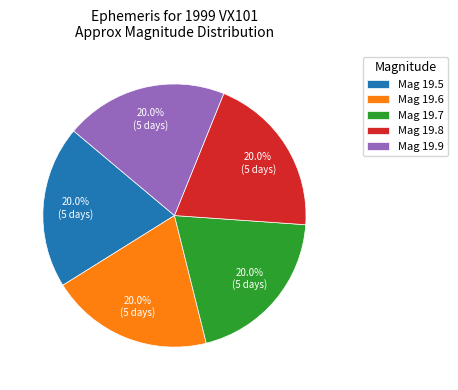

What percentage is NOT represented by Mag 19.8?

80.0%